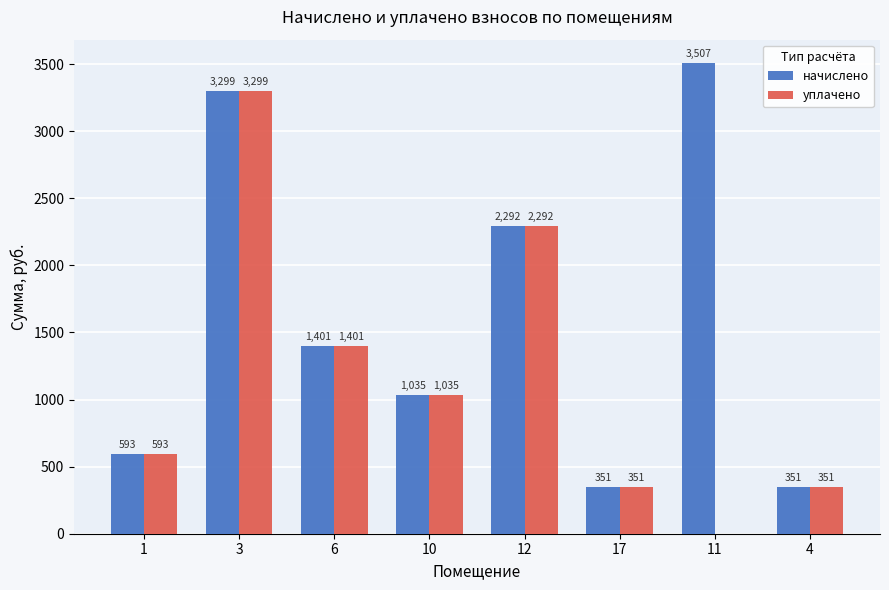

How many groups of bars are there?

8